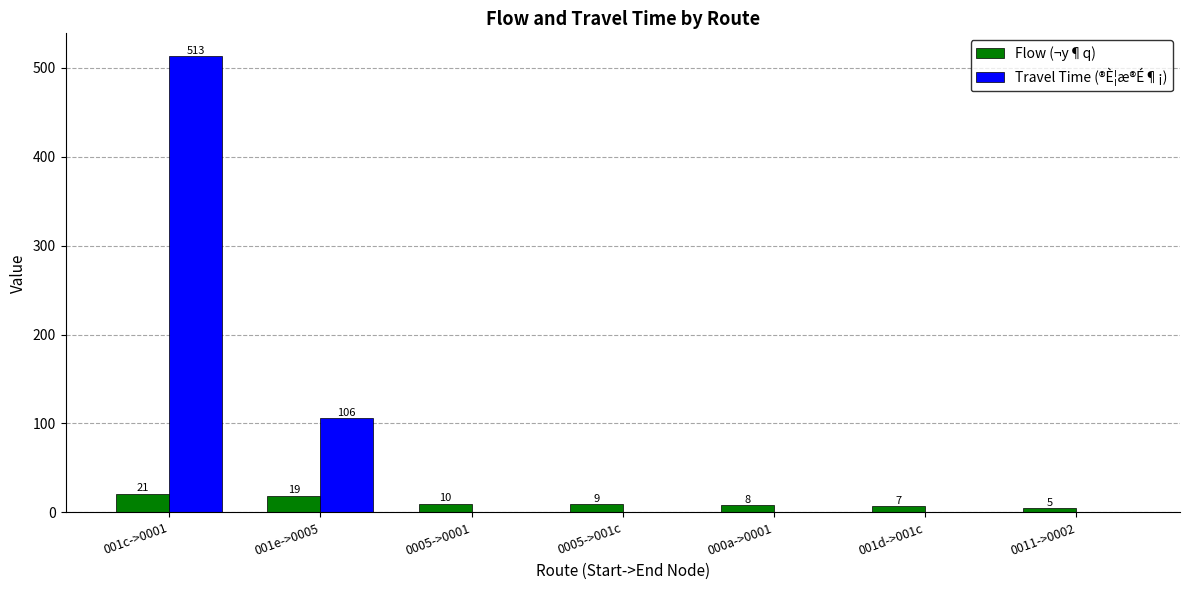

Does the chart contain stacked bars?

No